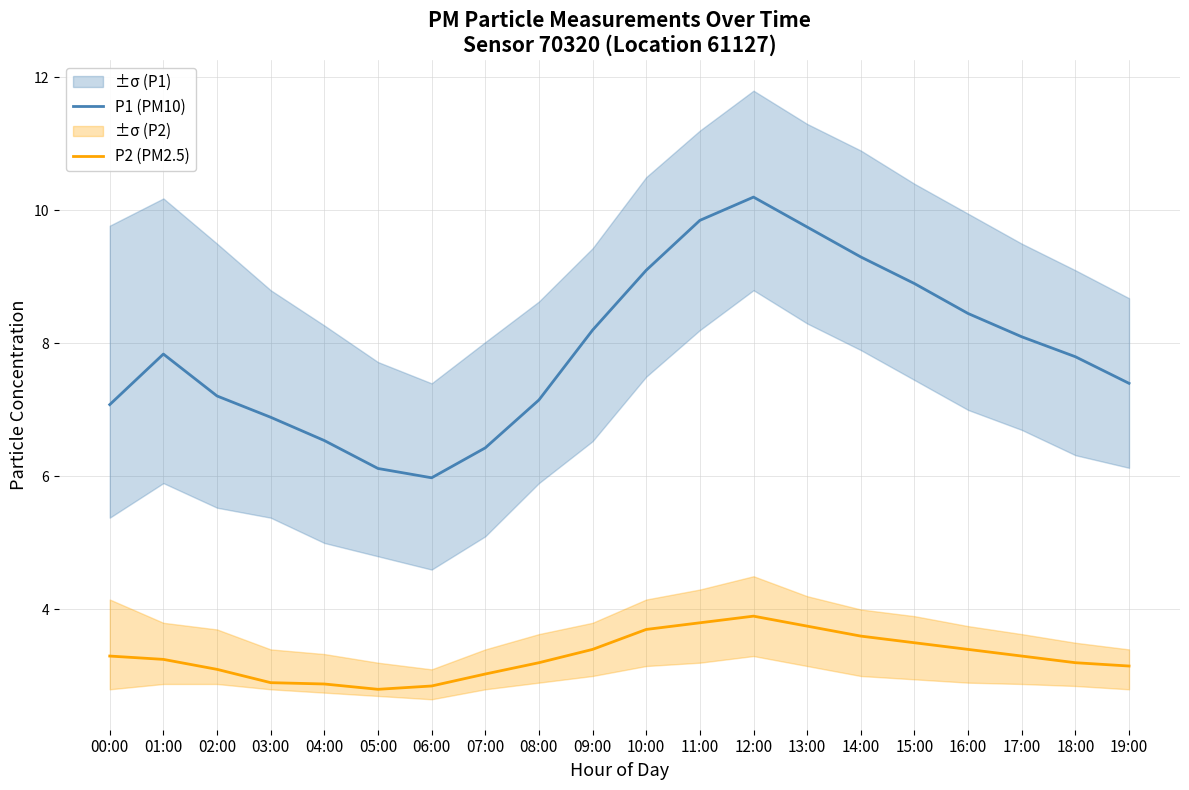

The value of P2 (PM2.5) at 16:00 is 3.4. True or false?

True